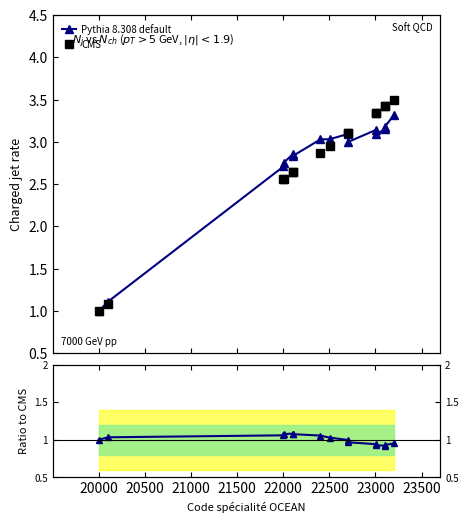

How many interior local valleys does the Pythia 8.308 default series have?

1